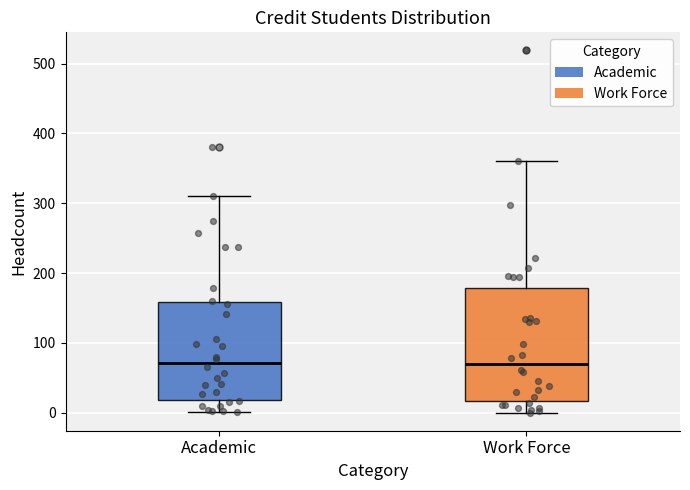

Comparing the boxes themselves (not the whiskers), which one is the tallest?

Work Force